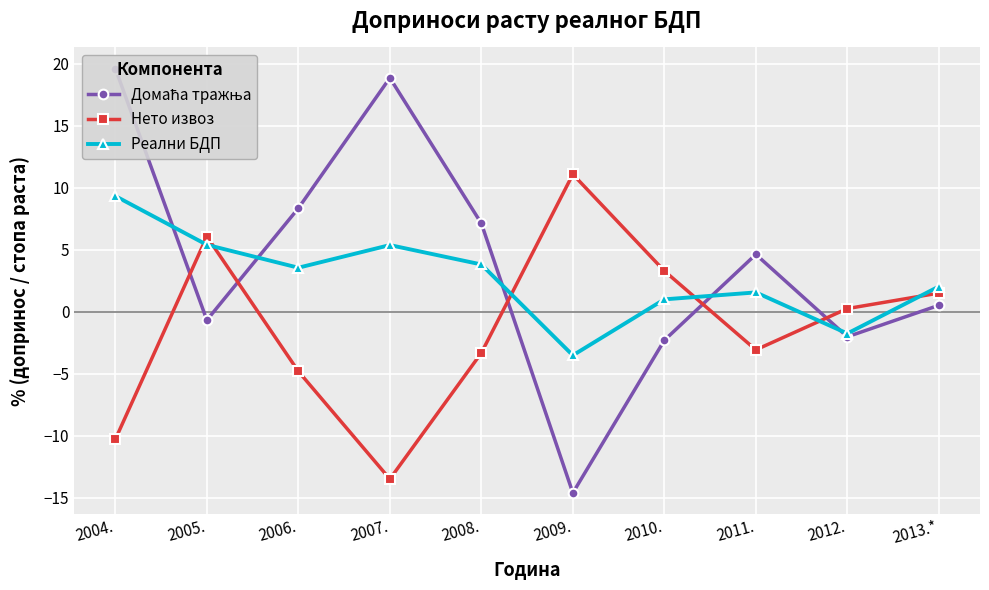

List the series in order of their peak value, lowest first.

Реални БДП, Нето извоз, Домаћа тражња